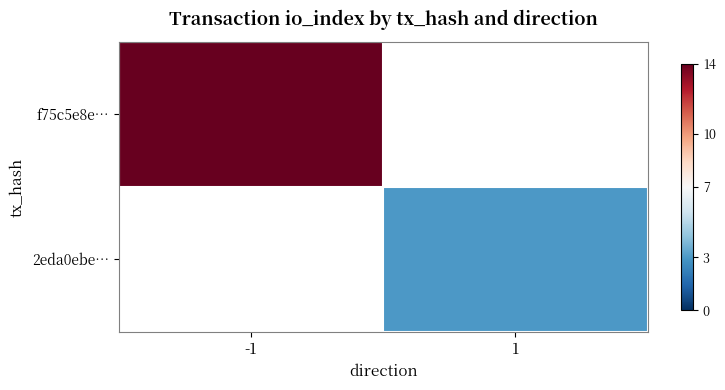

True or false: 2eda0ebe… has a value of 5.2 at 1.

False